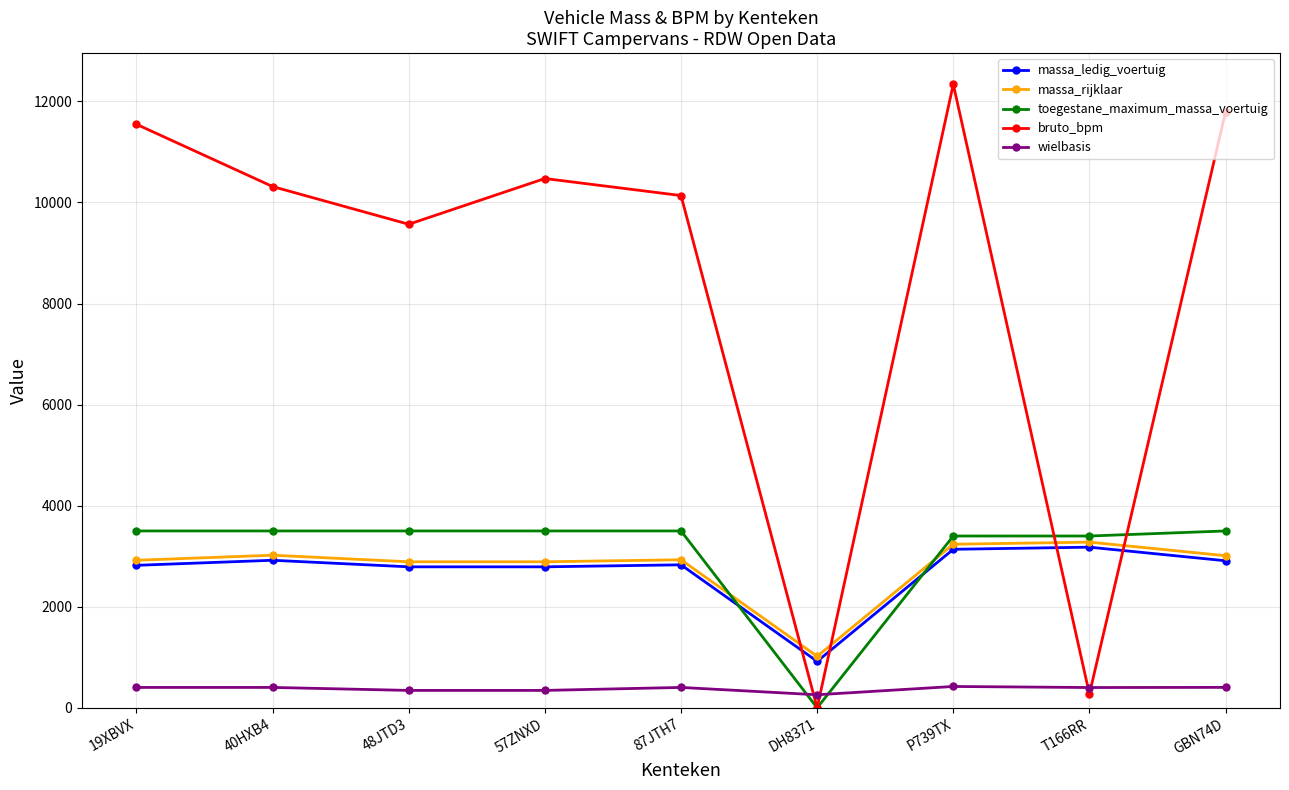

What is the label of the 5th point from the left?

87JTH7